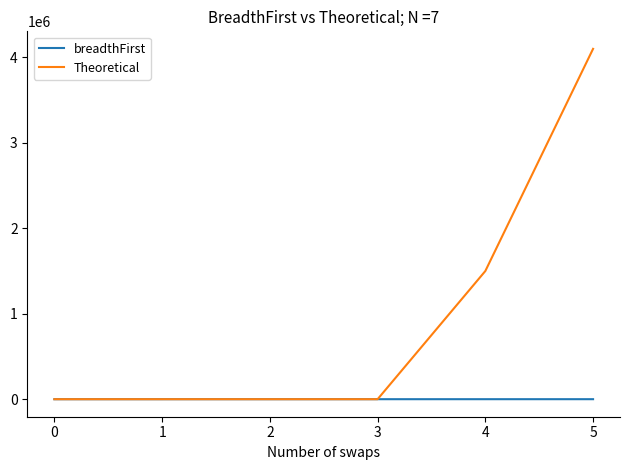

Which series has the largest total across all categories?

Theoretical